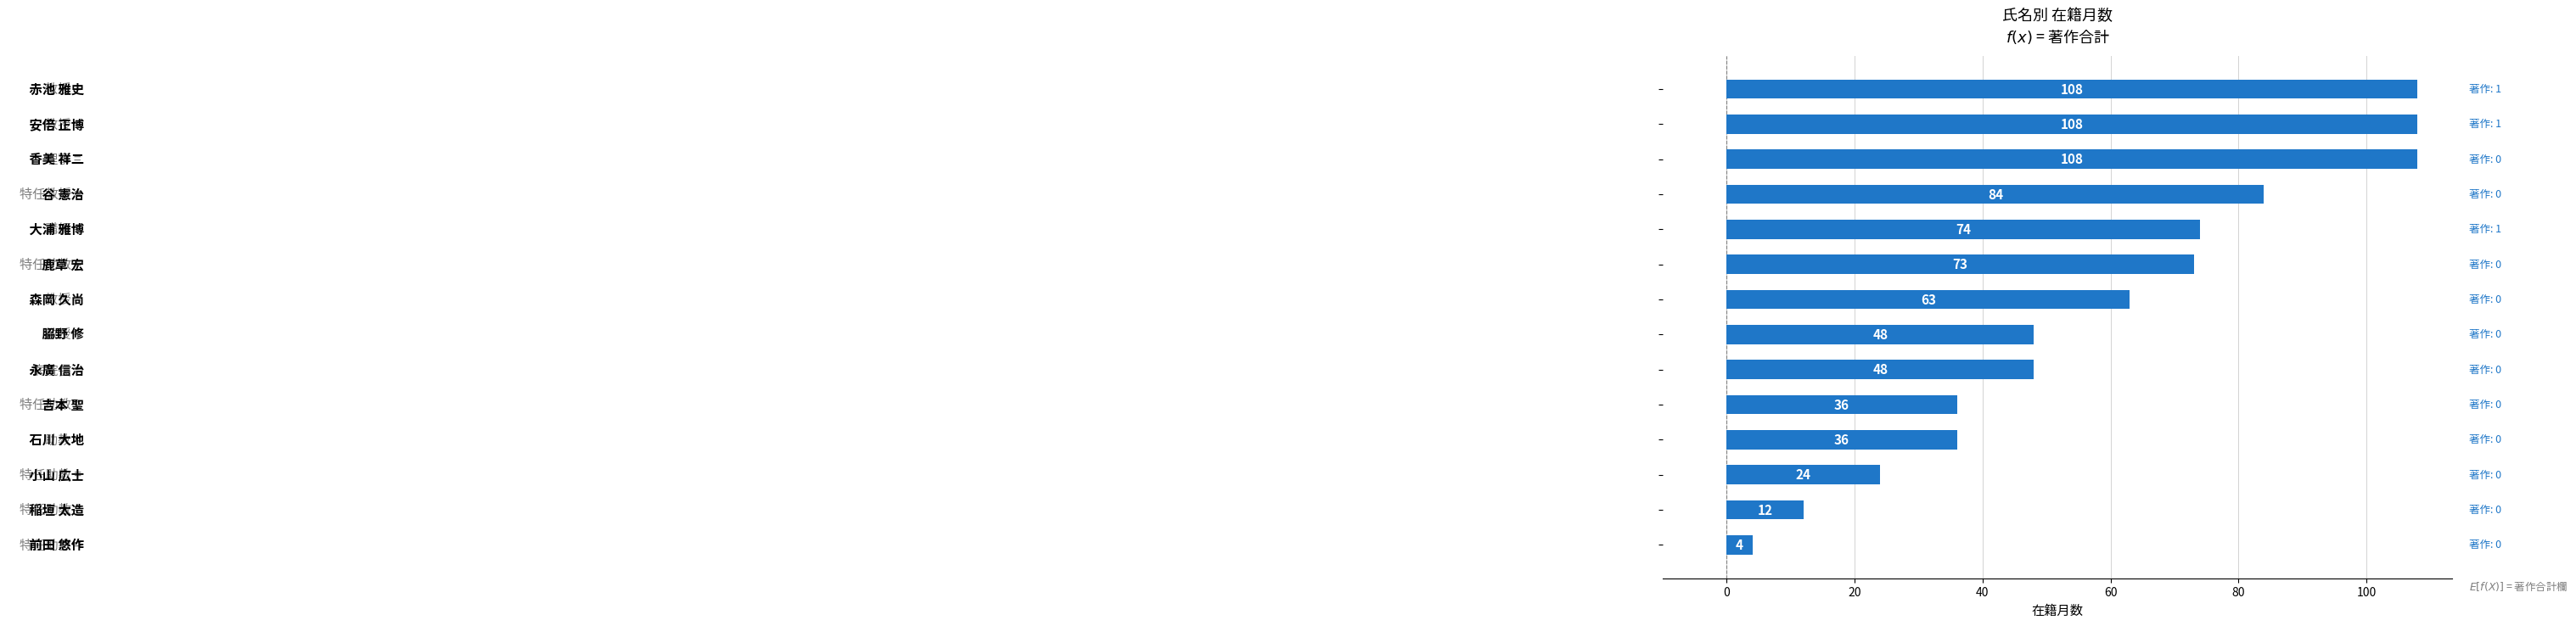

What is the difference between the maximum and minimum values?

104